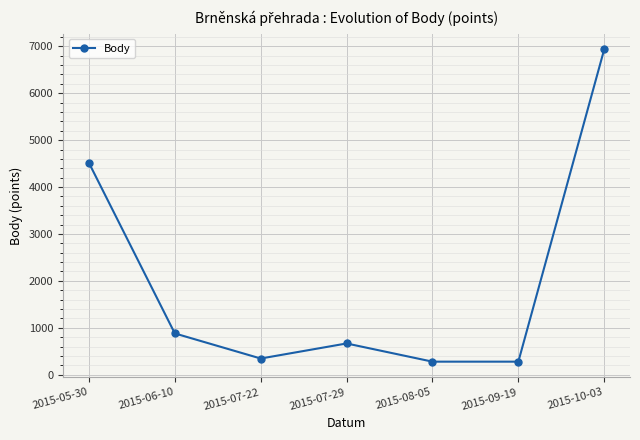

What is the difference between the second highest and minimum values?

4238